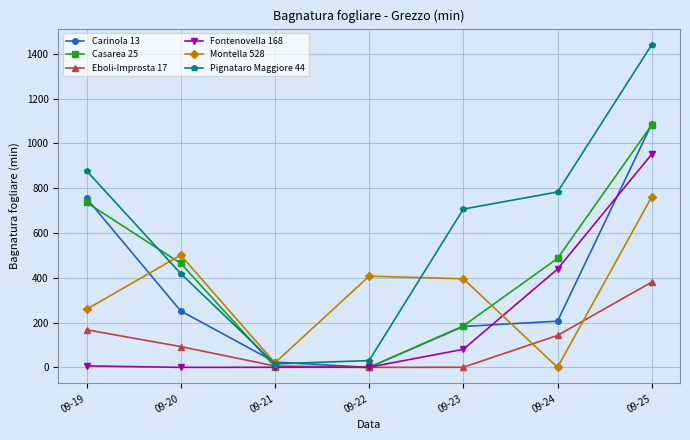

Where is the first local minimum for Montella 528?

09-21